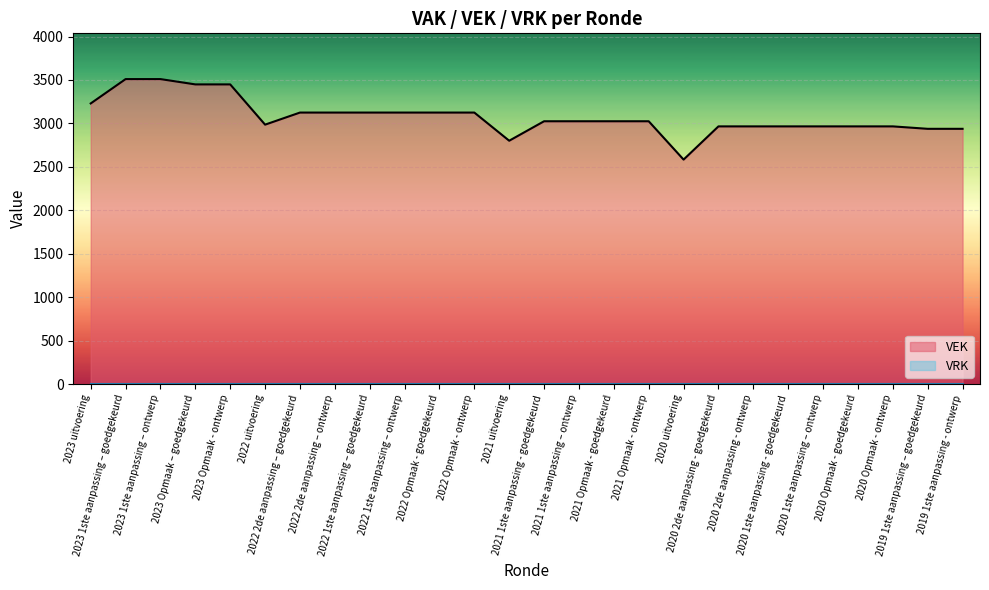

Reading left to right, extract all data points from this chart.

3230	3510	3510	3449	3449	2986	3125	3125	3125	3125	3125	3125	2801	3025	3025	3025	3025	2584	2966	2966	2966	2966	2966	2966	2938	2938